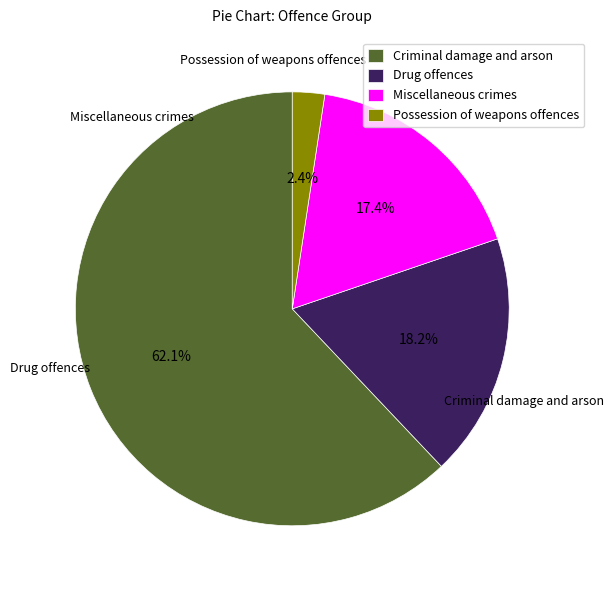

Is it true that Criminal damage and arson is 62% of the pie?

True